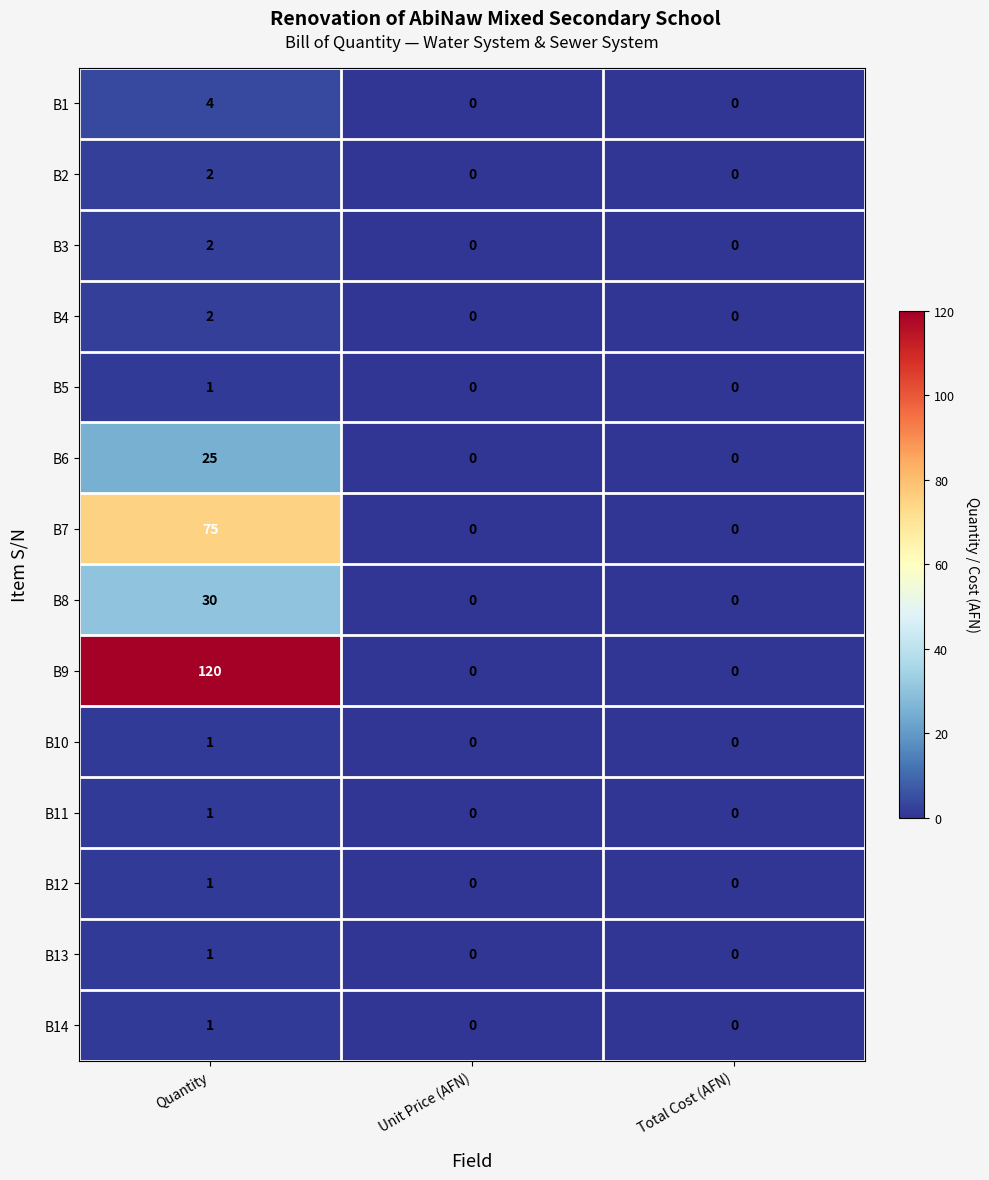

What is the difference between the maximum and second lowest values in the B6 series?

25